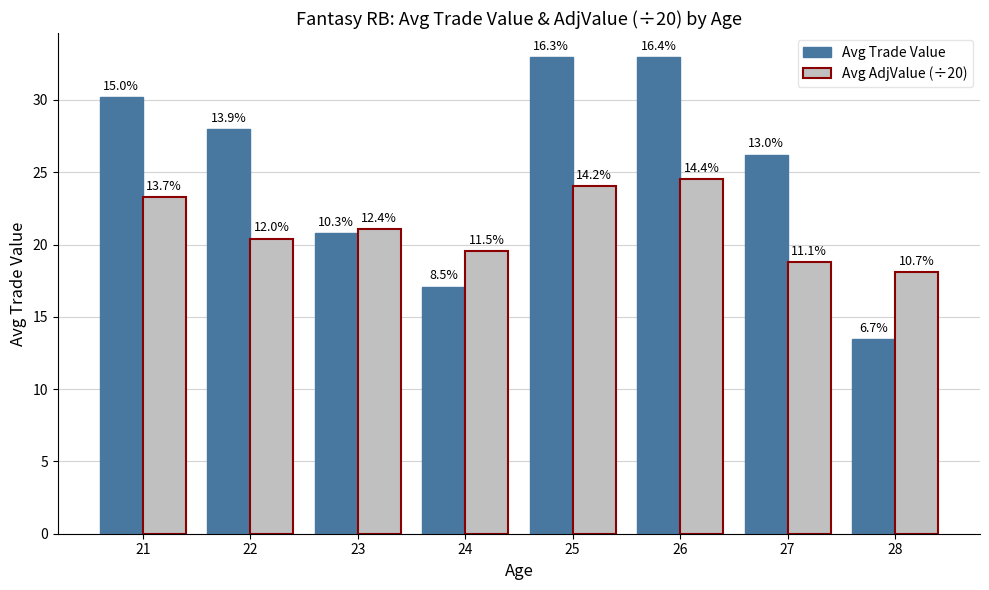

What is the total value across all series at 26?

57.5